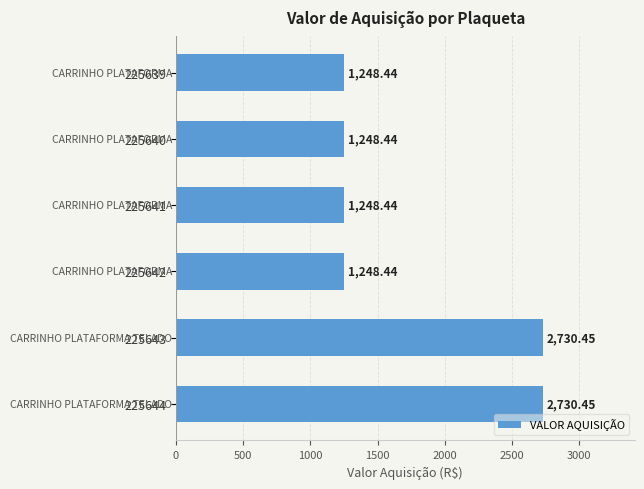

What is the ratio of the value at 225642 to the value at 225643?

0.5